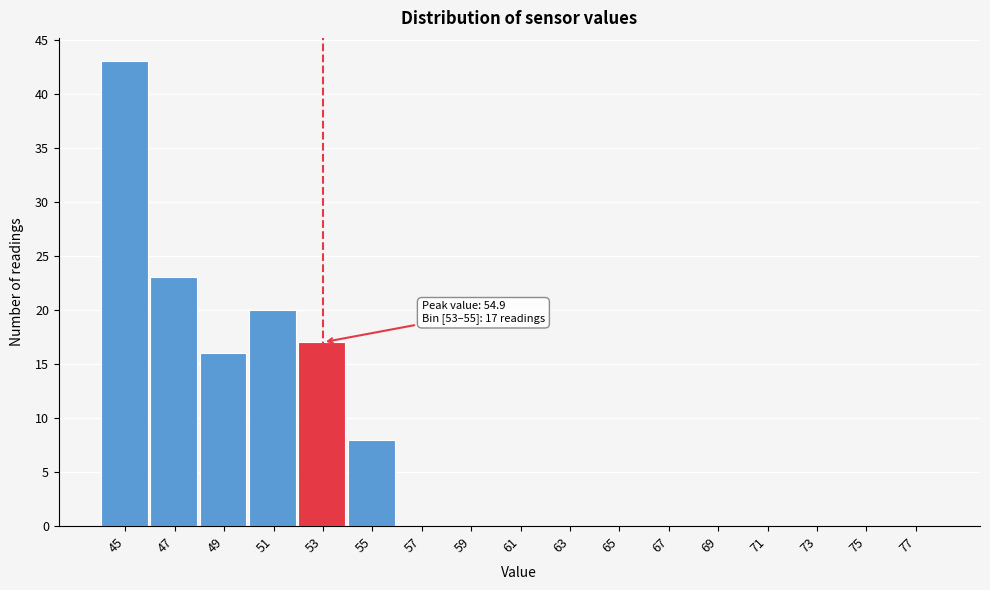

Reading left to right, list all the values displayed in this chart.

45=43	47=23	49=16	51=20	53=17	55=8	57=0	59=0	61=0	63=0	65=0	67=0	69=0	71=0	73=0	75=0	77=0